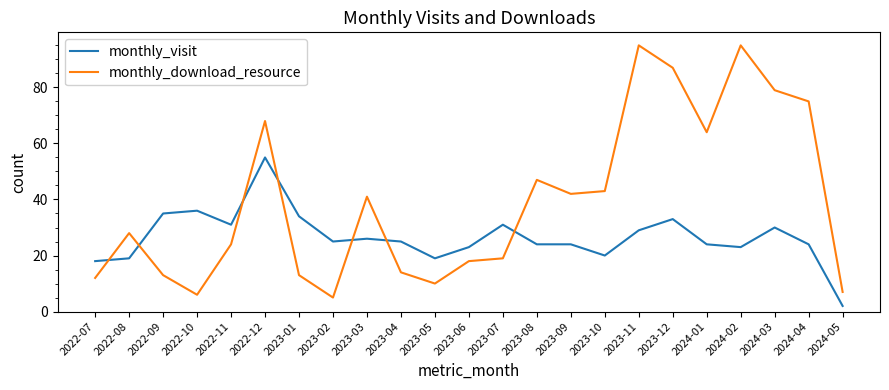

Where do monthly_visit and monthly_download_resource first cross each other?

2022-07 and 2022-08